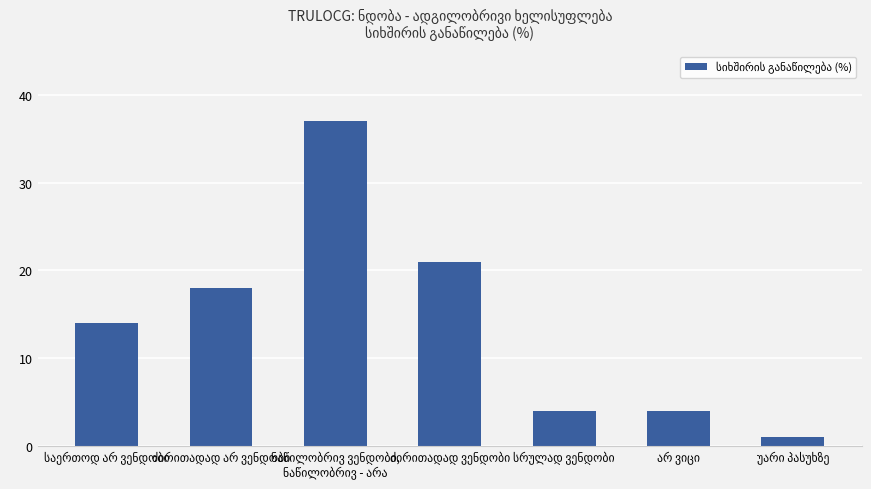

What is the greatest value displayed?

37